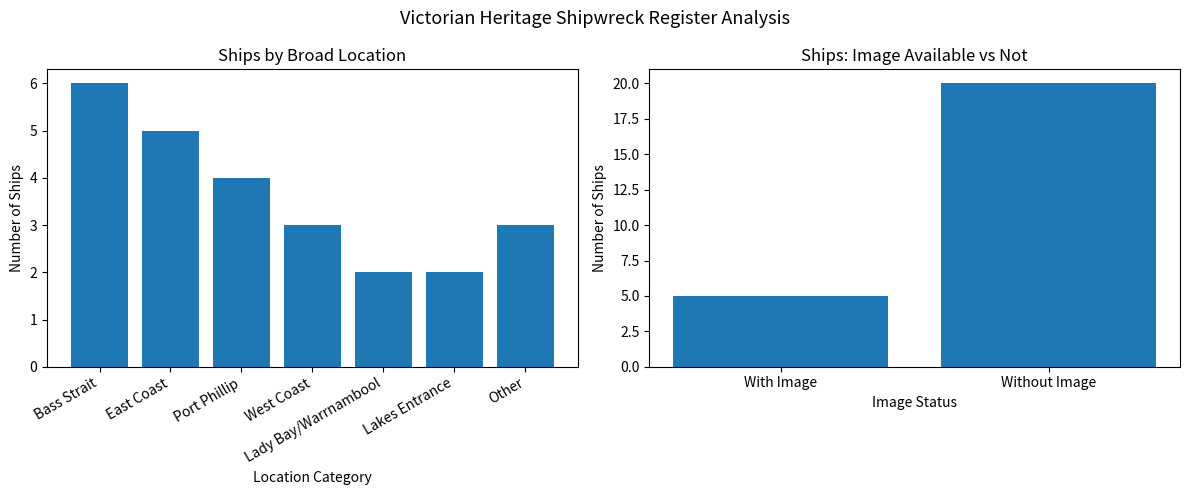

How many values are between 5 and 20?

2